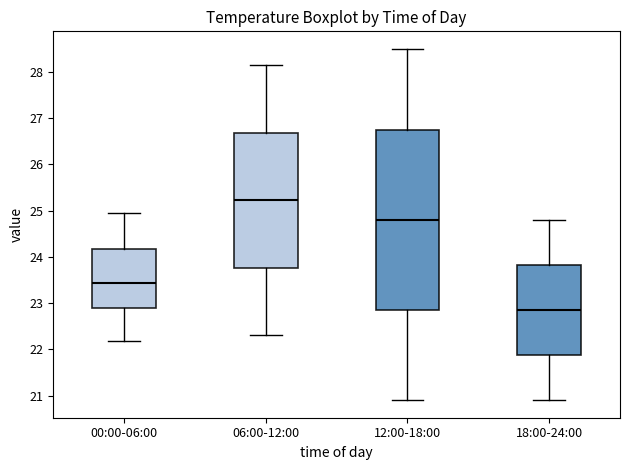

Reading left to right, read every box against the y-axis: the position of its median line, the range the box covers, and the ends of its whiskers. The values are not printed on the chart, so give them approximately, as read against the axis.

00:00-06:00: median 23.4, box 22.9 to 24.2, whiskers 22.2 to 25.0
06:00-12:00: median 25.2, box 23.8 to 26.7, whiskers 22.3 to 28.2
12:00-18:00: median 24.8, box 22.9 to 26.8, whiskers 20.9 to 28.5
18:00-24:00: median 22.9, box 21.9 to 23.8, whiskers 20.9 to 24.8